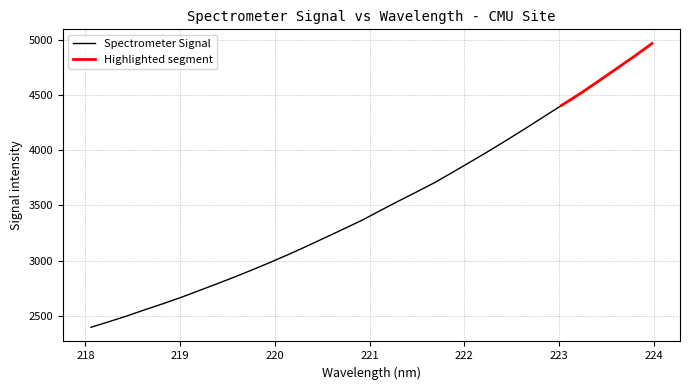

How many lines are shown in the chart?

1